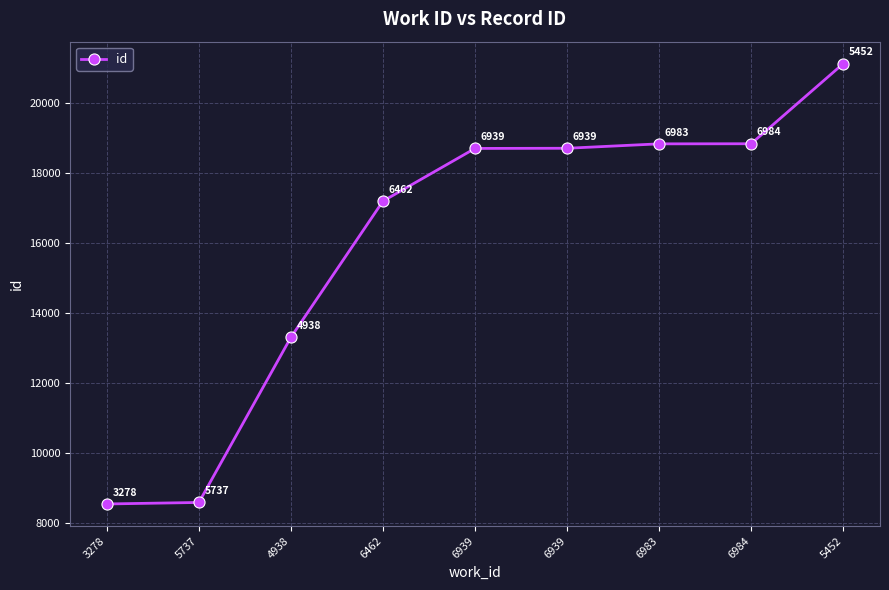

What is the approximate value at 6983, to the nearest 50?

18800